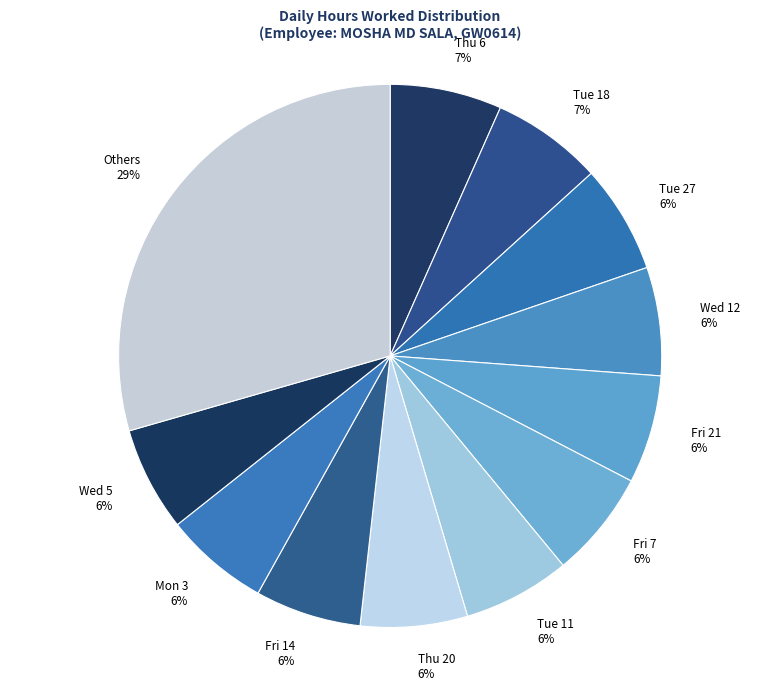

Which has a higher value, Thu 20 or Others?

Others